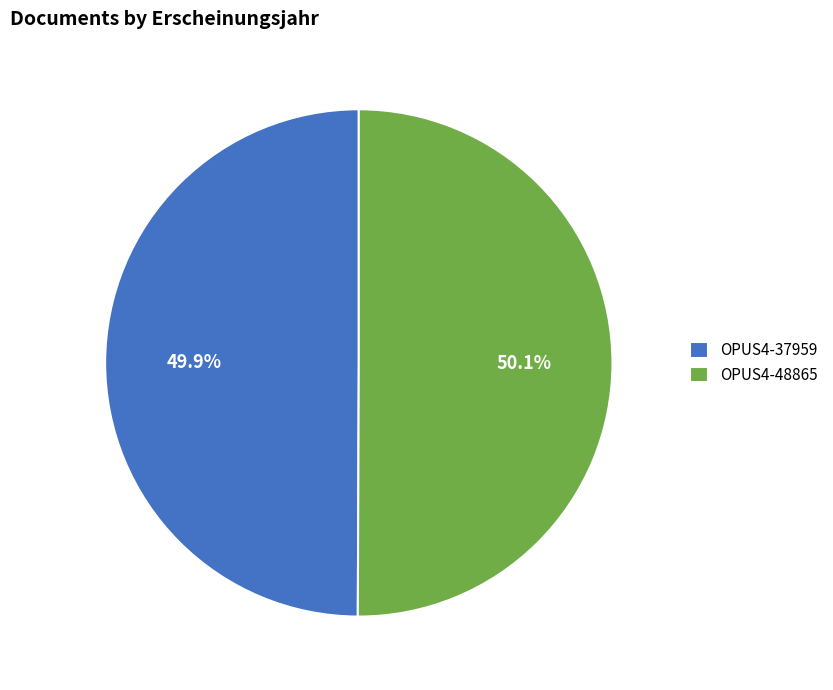

What is the total percentage of OPUS4-48865 and OPUS4-37959?

100.0%